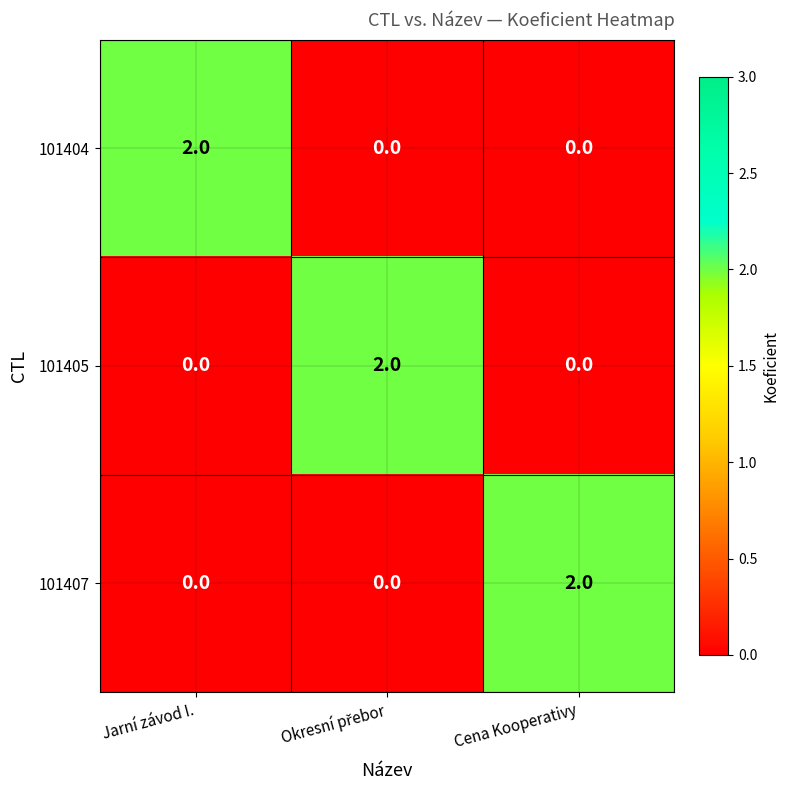

At how many categories does at least one series exceed 0?

3